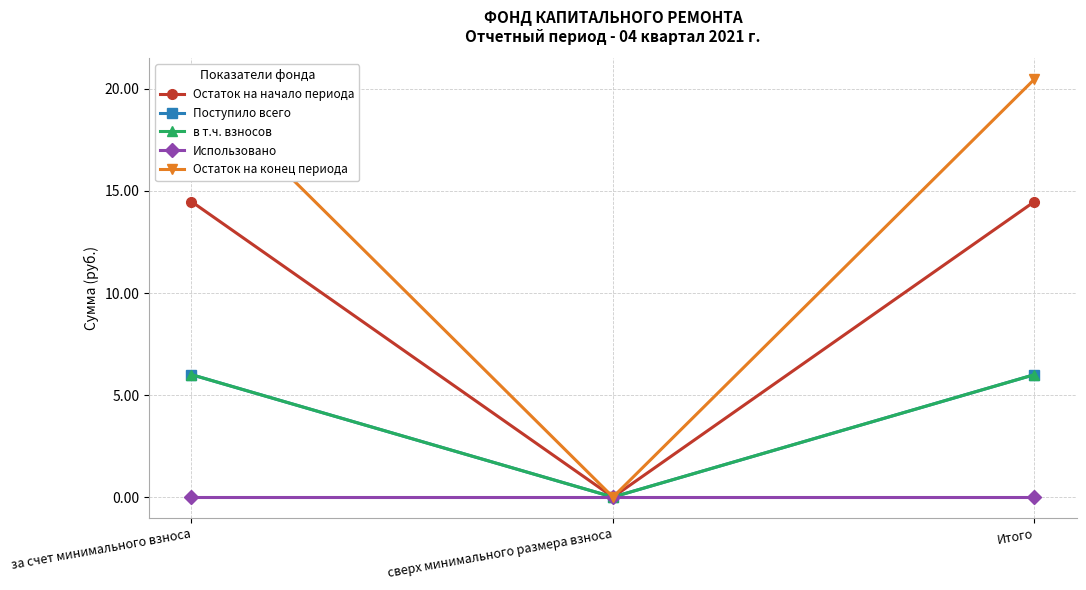

What is the difference between the Остаток на начало периода values at сверх минимального размера взноса and за счет минимального взноса?

14.5